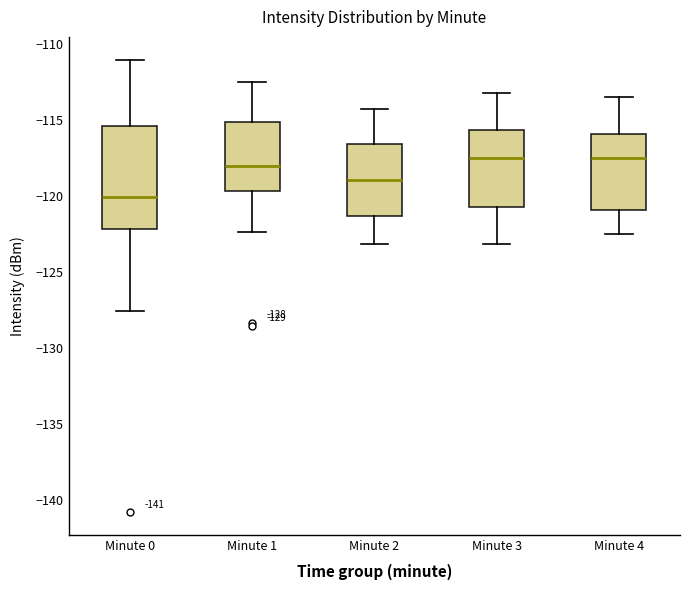

Which box's median line is the lowest?

Minute 0